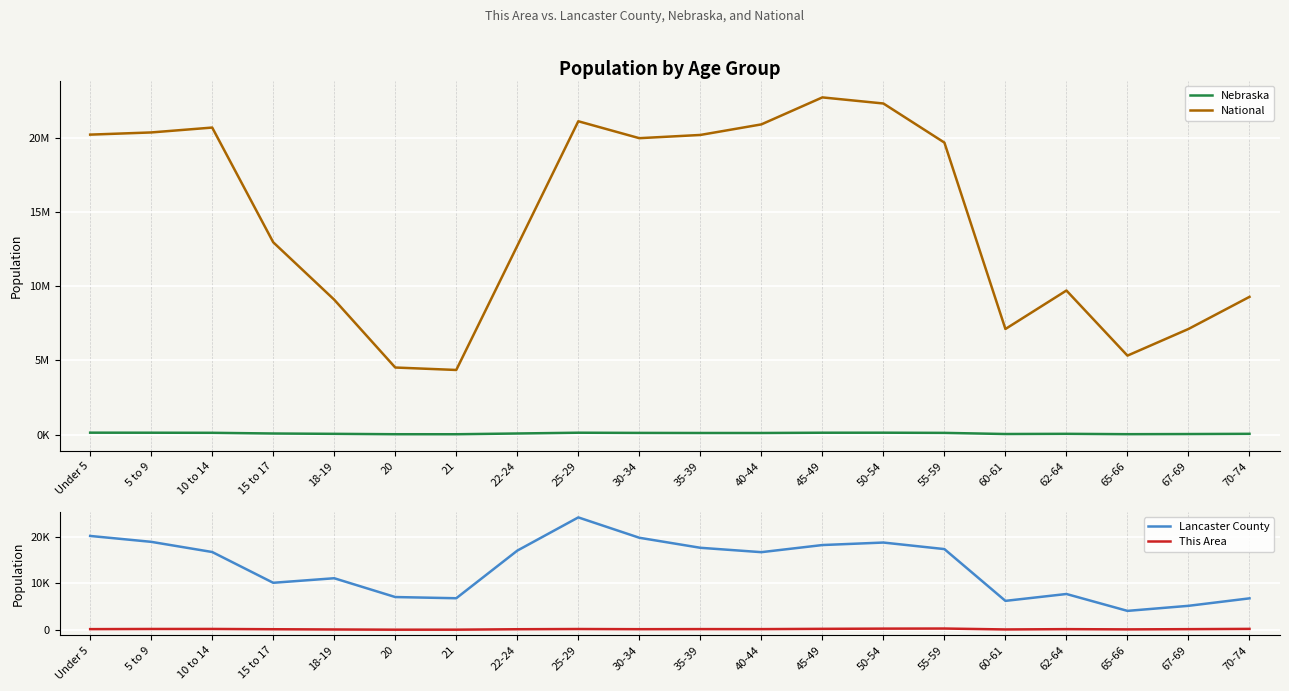

Does the chart display data point markers on the line(s)?

No